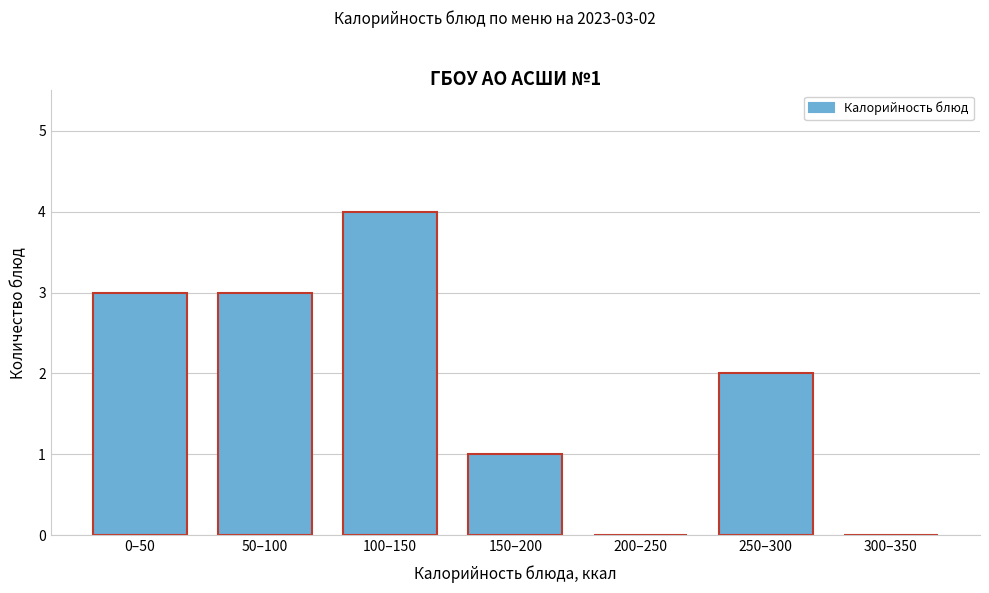

Reading right to left, extract all data points from this chart.

300–350=0	250–300=2	200–250=0	150–200=1	100–150=4	50–100=3	0–50=3